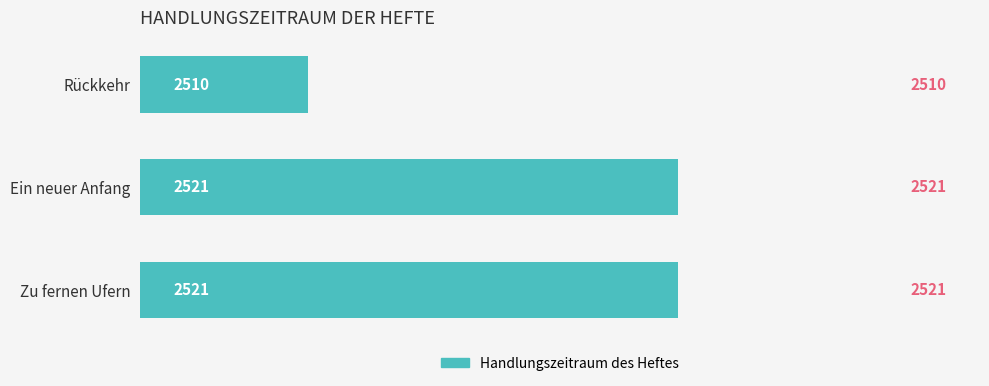

True or false: the data shows 2510 at Rückkehr.

True